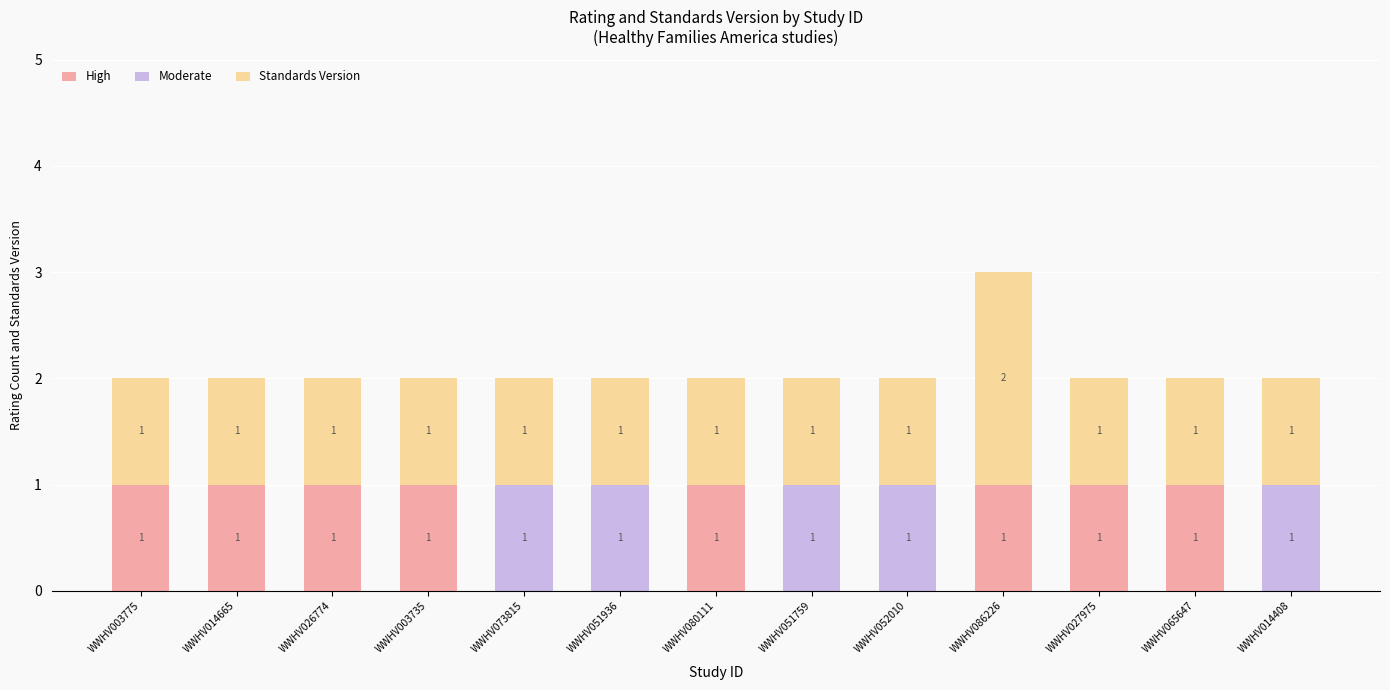

Reading right to left, transcribe the values for High.

WWHV014408=0	WWHV065647=1	WWHV027975=1	WWHV086226=1	WWHV052010=0	WWHV051759=0	WWHV080111=1	WWHV051936=0	WWHV073815=0	WWHV003735=1	WWHV026774=1	WWHV014665=1	WWHV003775=1